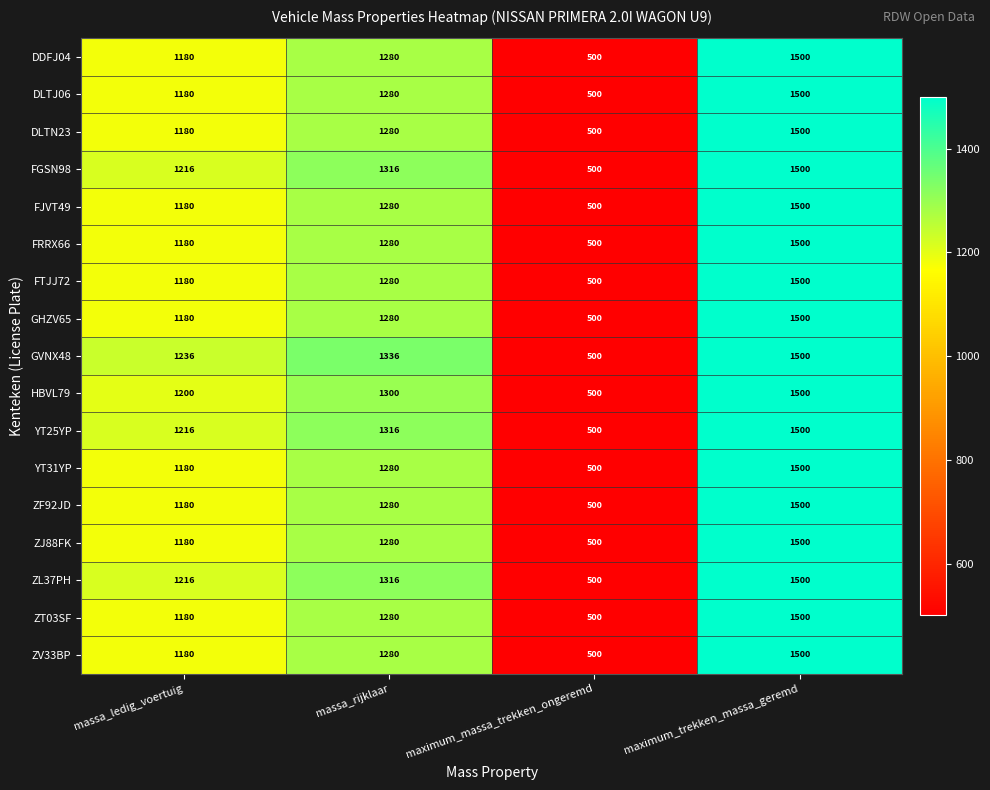

How many values in the YT25YP series are below 1316?

2